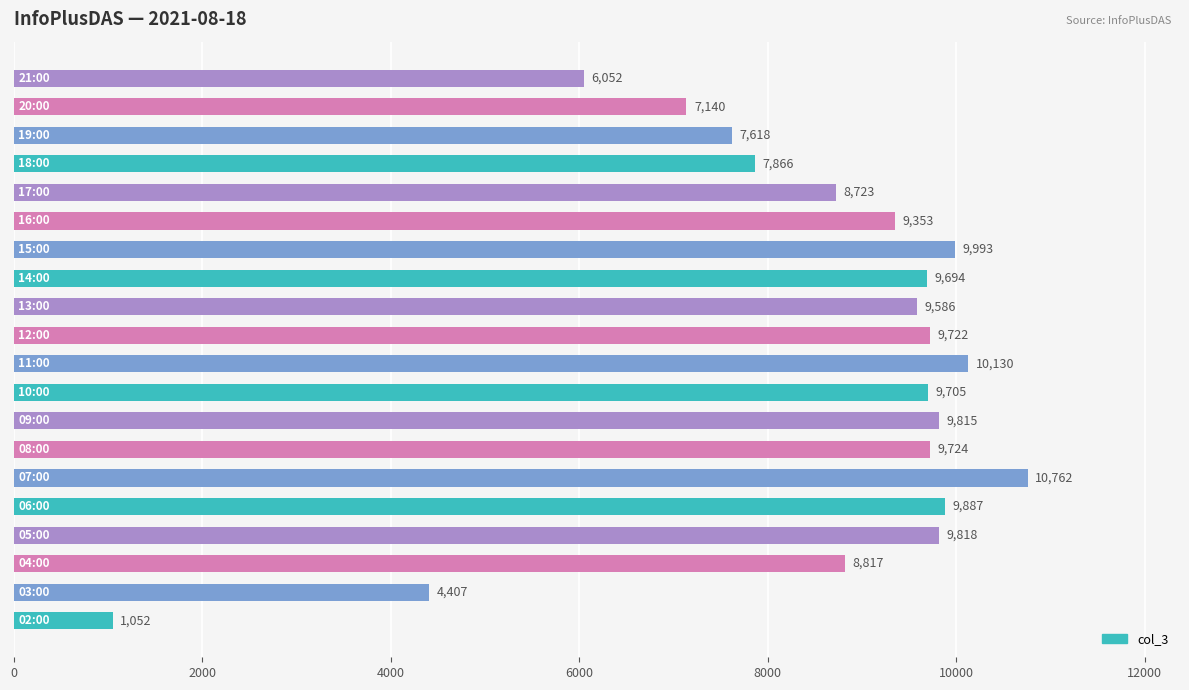

Reading top to bottom, list all the values displayed in this chart.

6052	7140	7618	7866	8723	9353	9993	9694	9586	9722	10130	9705	9815	9724	10762	9887	9818	8817	4407	1052